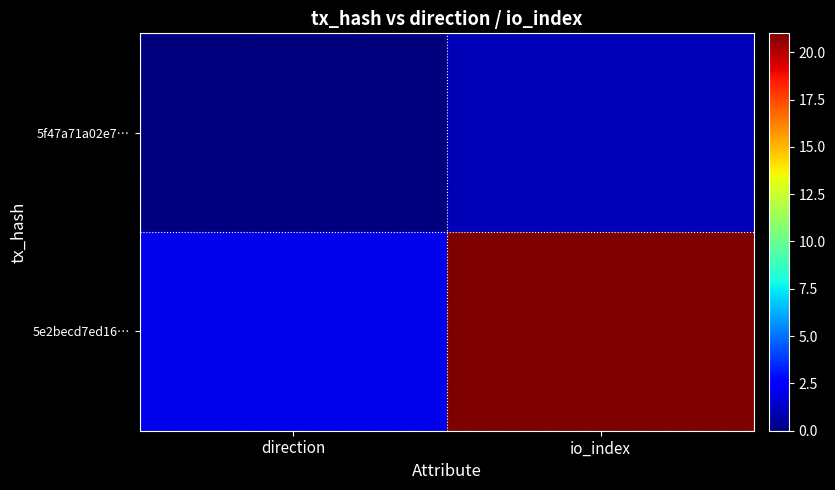

Rank the series by their maximum value, from highest to lowest.

5e2becd7ed16…, 5f47a71a02e7…